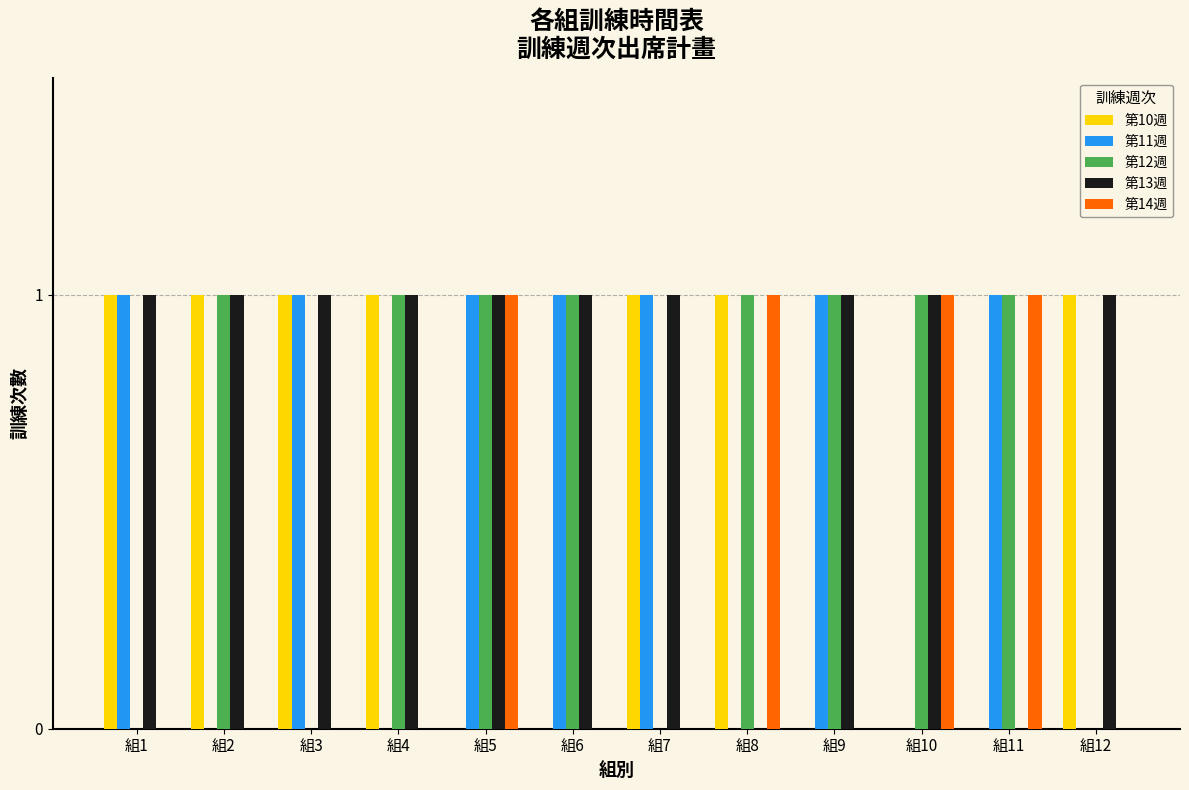

How many distinct data groups are displayed?

5